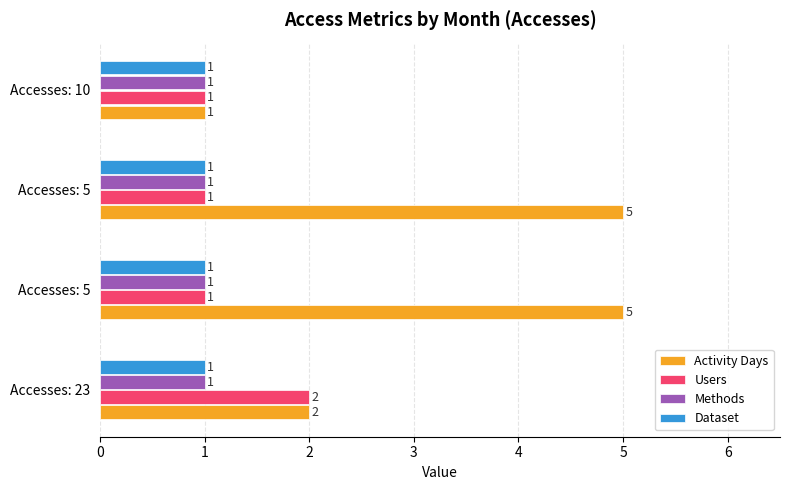

What is the highest value of the Dataset series?

1